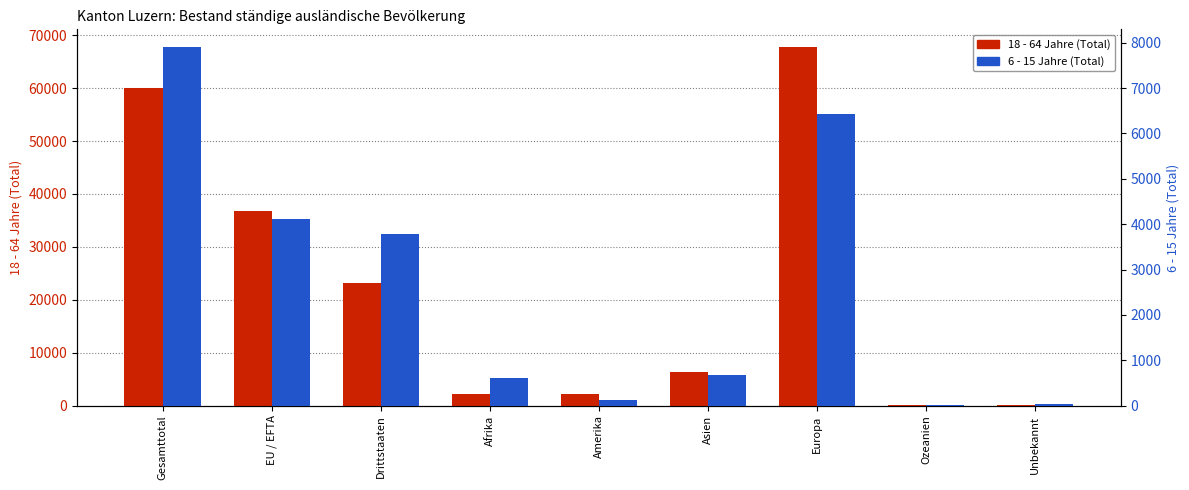

What is the sum of all 18 - 64 Jahre (Total) values?

198752